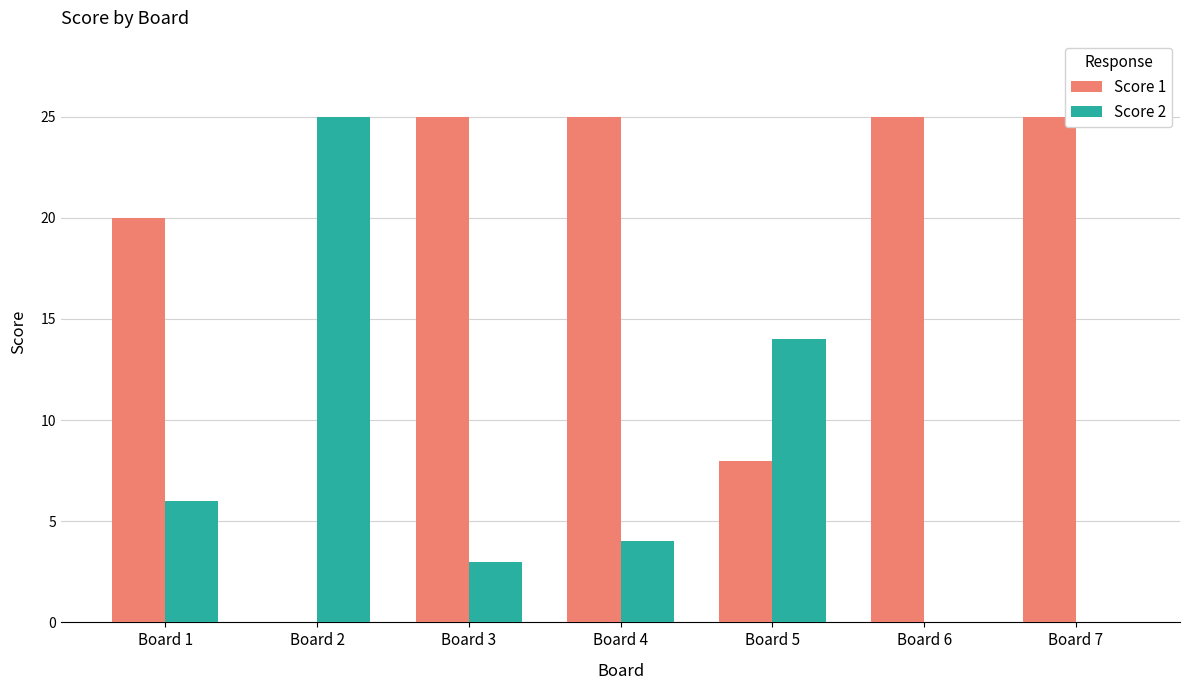

The Score 2 series shows 9 at Board 1. True or false?

False